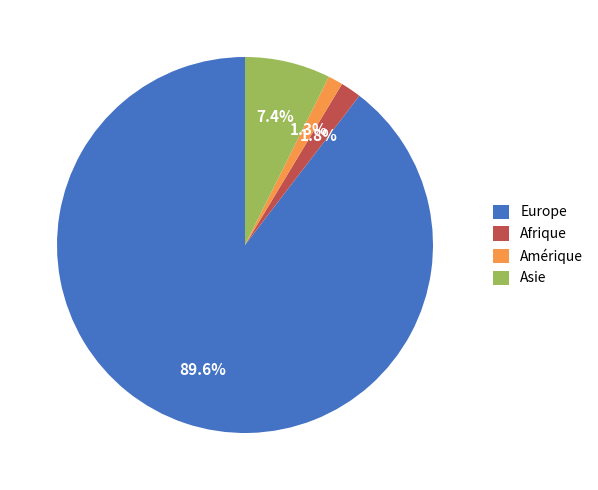

How many slices are in this pie chart?

4